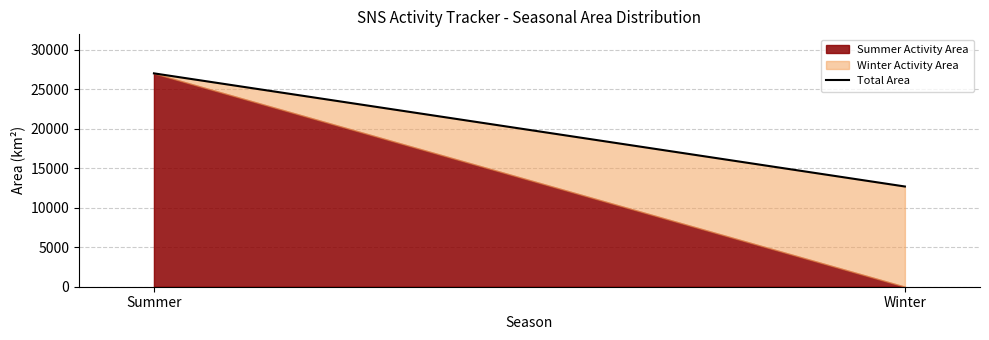

Approximately how many times larger is the value at Winter compared to Summer?

0.5